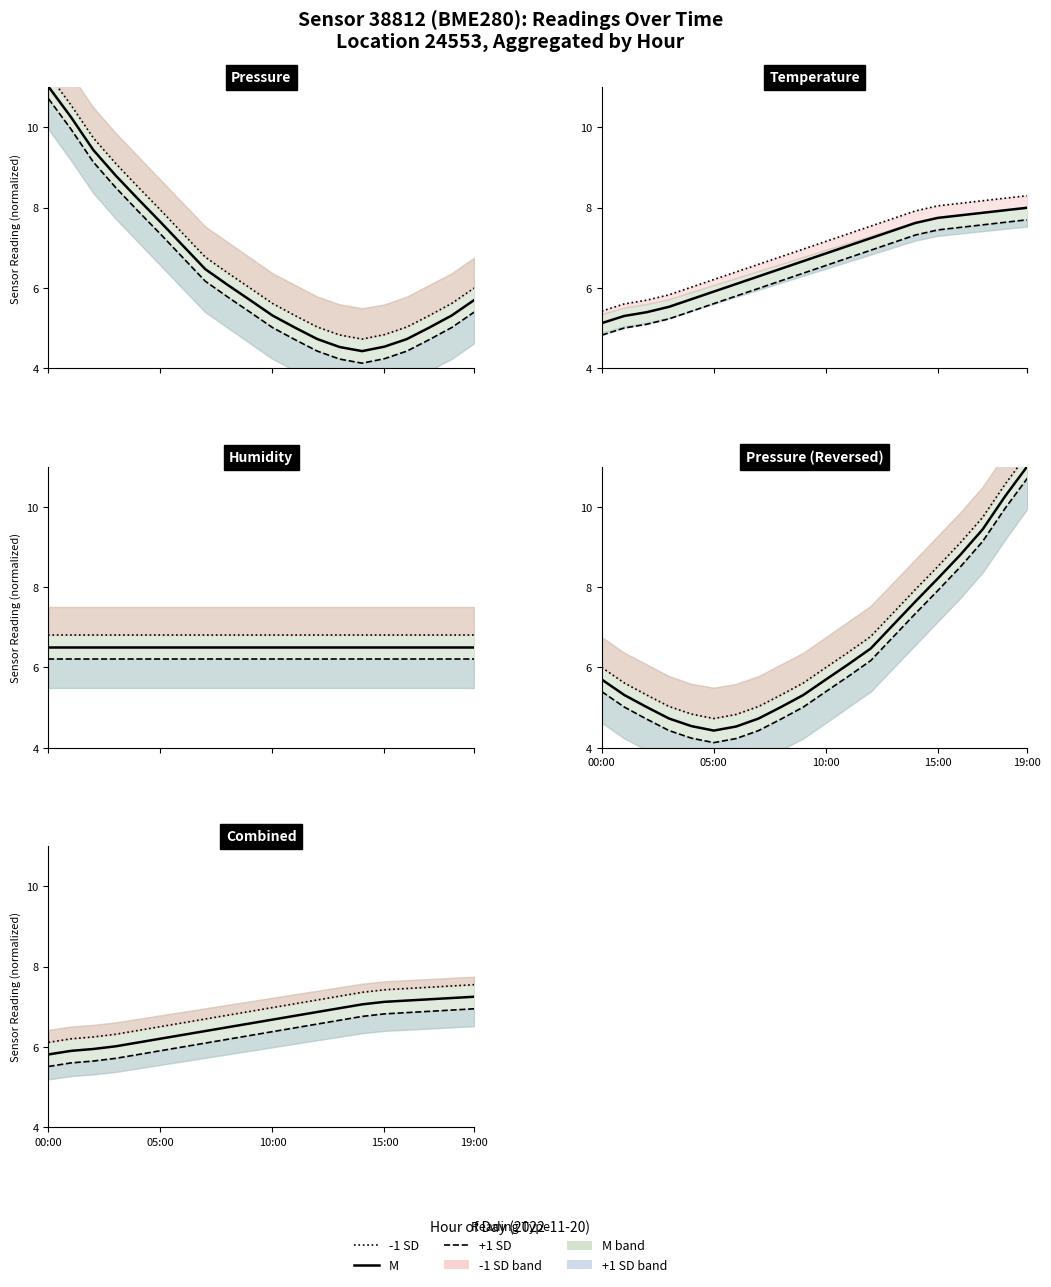

True or false: -1 SD has more than 1 points higher than both neighbors.

False